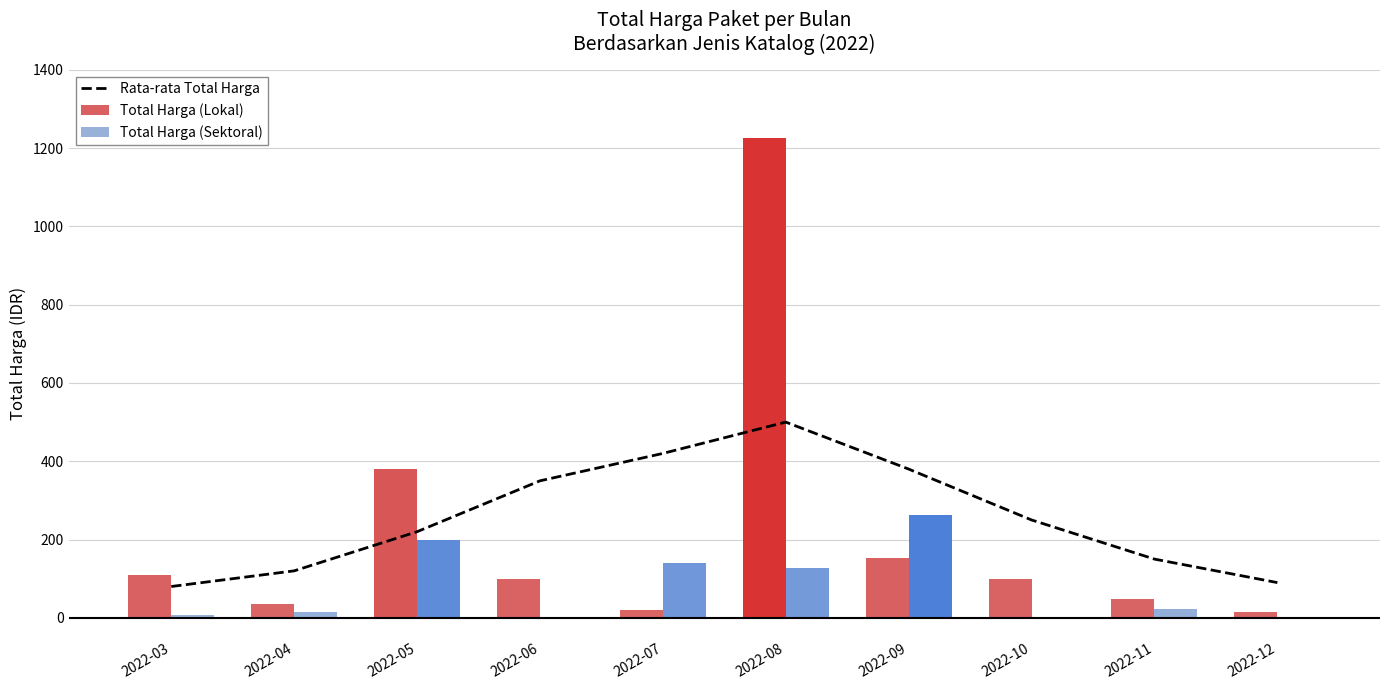

True or false: Total Harga (Lokal) has a value of 8.0 at 2022-12.

False